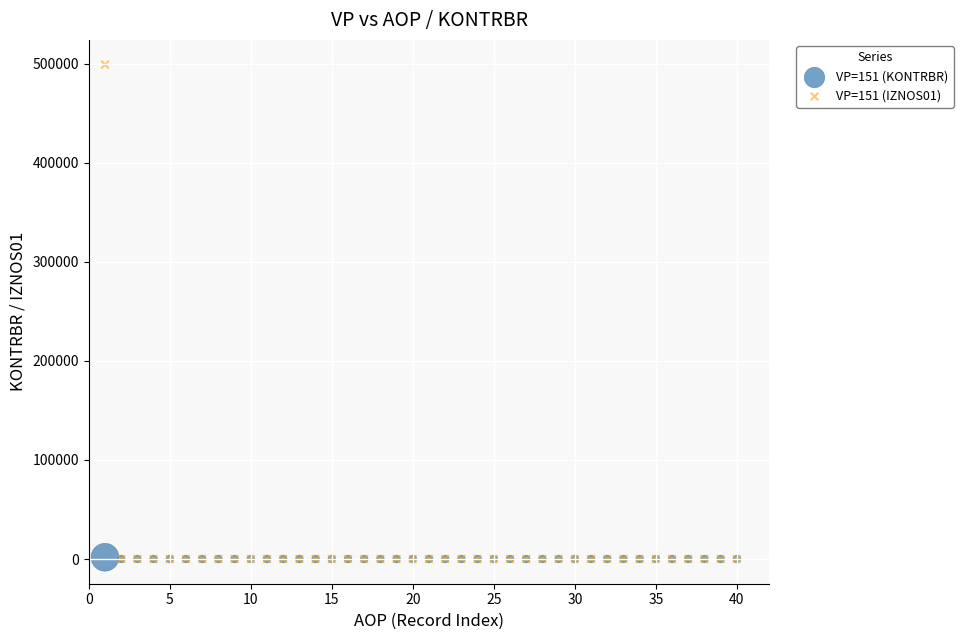

What are all the series names shown in the legend?

VP=151 (KONTRBR), VP=151 (IZNOS01)